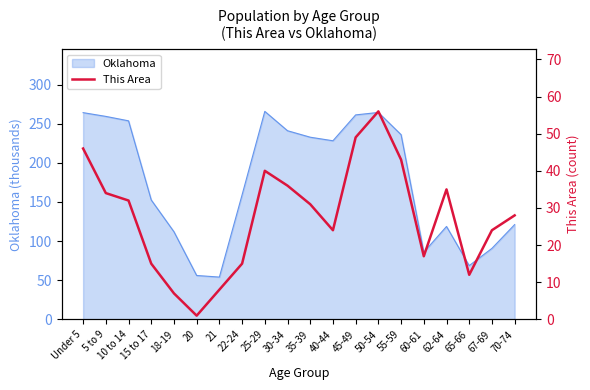

True or false: there are more than 2 points higher than both neighbors.

True